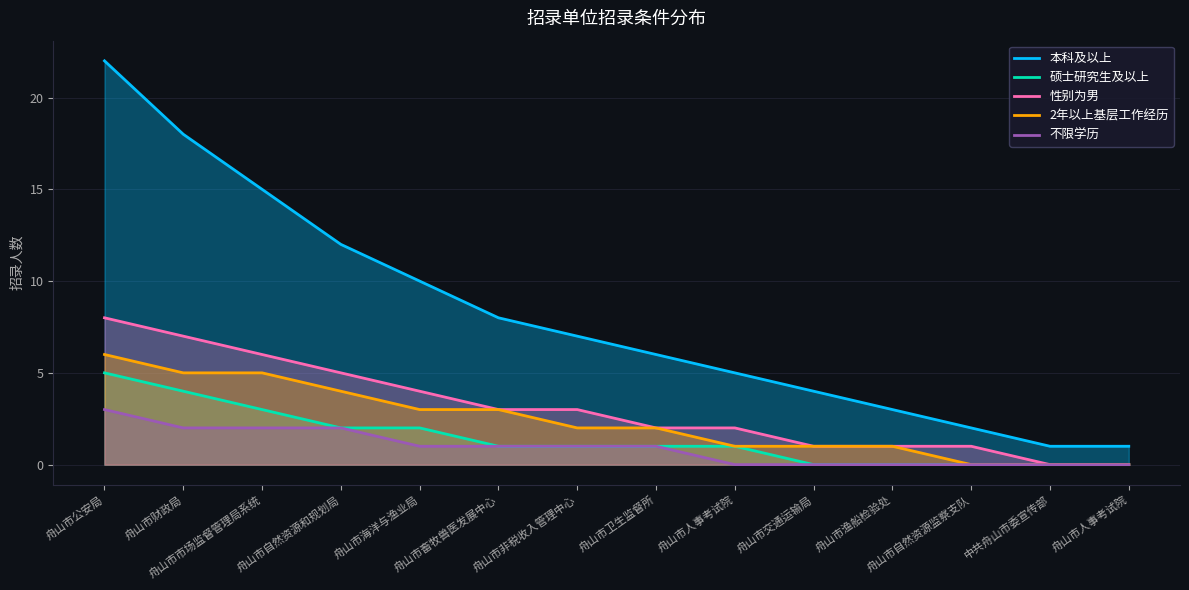

Does the chart display data point markers on the line(s)?

No